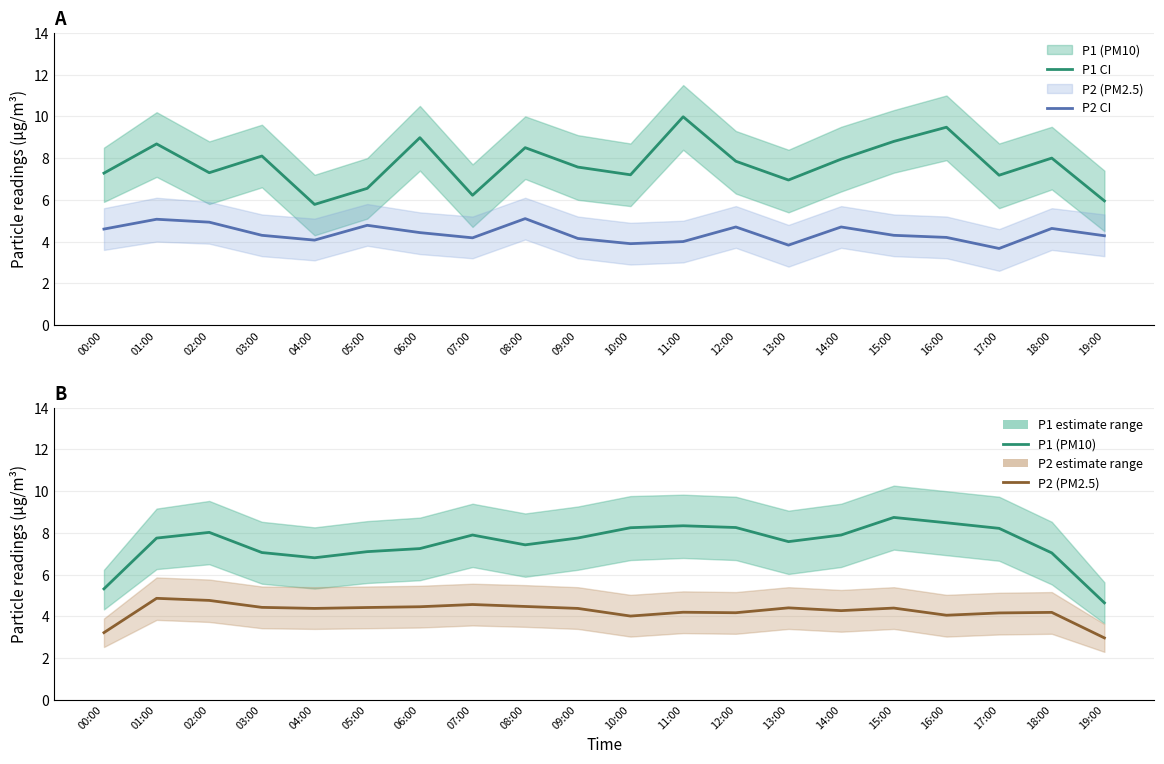

Which has a higher value, 07:00 or 19:00?

07:00